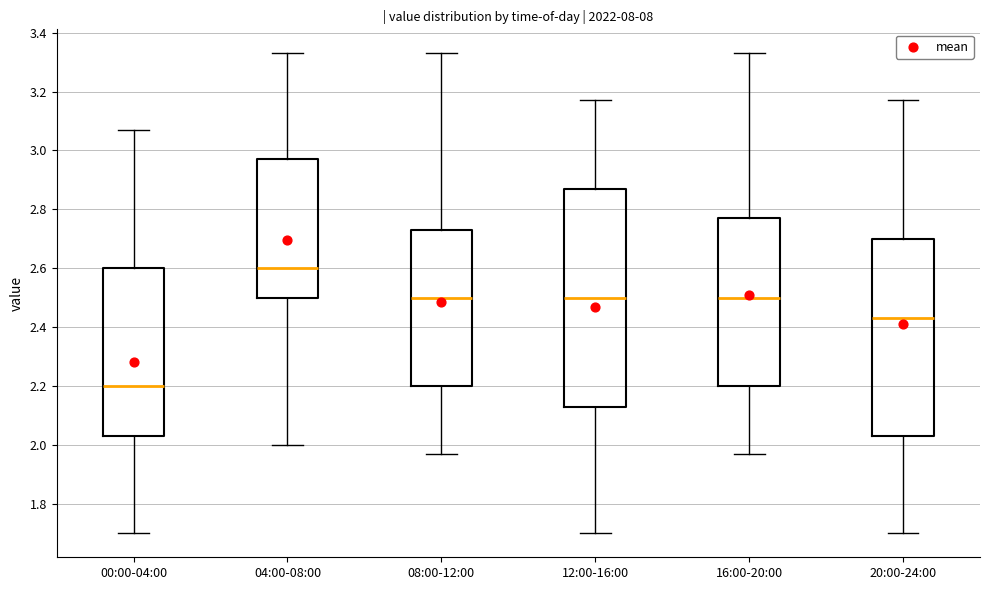

Which box is the tallest, from its lower edge to its upper edge?

12:00-16:00